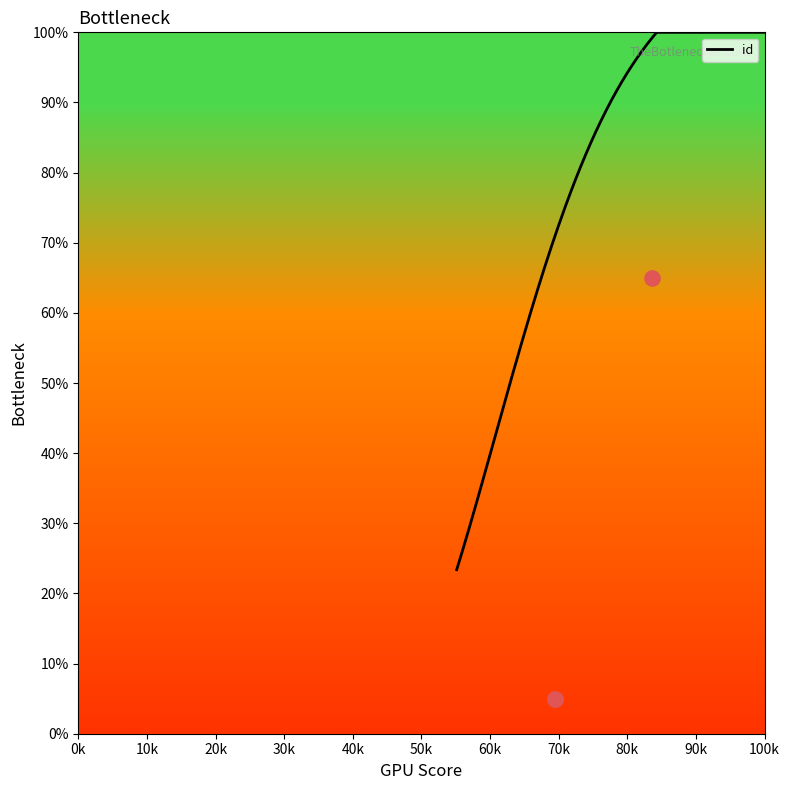

Approximately how many times larger is the value at 6945 compared to 6945?

1.0